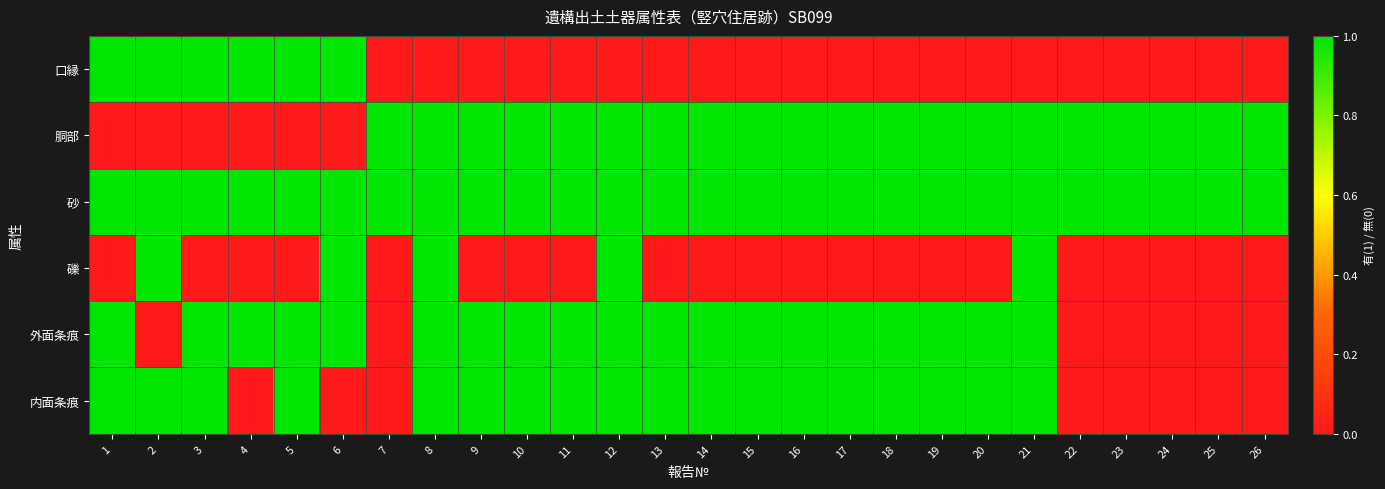

How many data points does each series have?

26